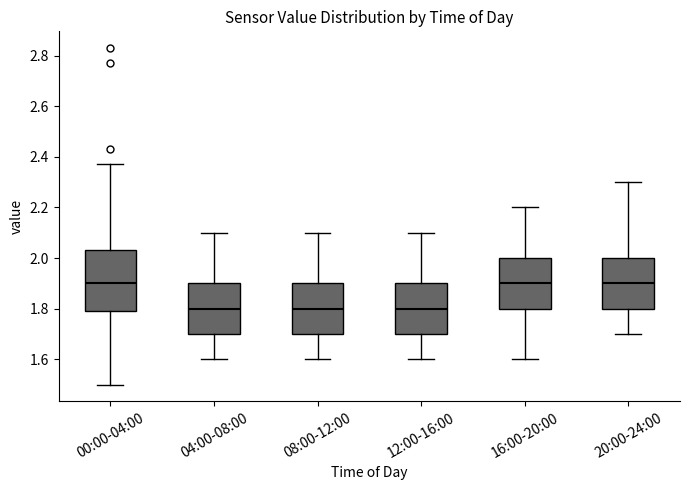

Where is the upper edge of the box for 20:00-24:00 on the y-axis? The values are not printed on the chart, so give them approximately, as read against the axis.

2.00